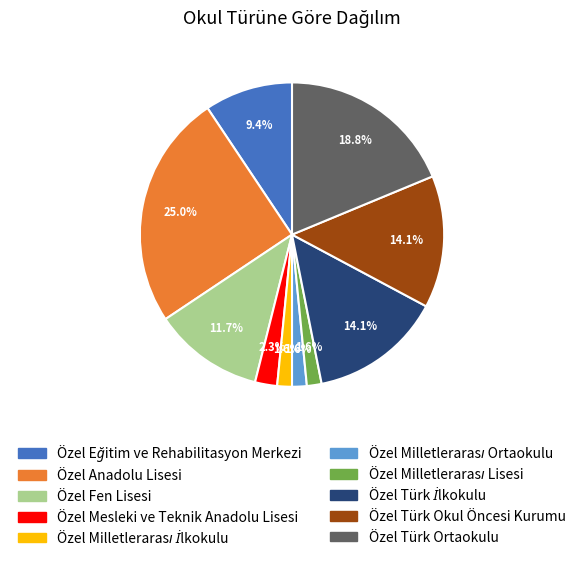

Which category has the biggest portion of the pie?

Özel Anadolu Lisesi